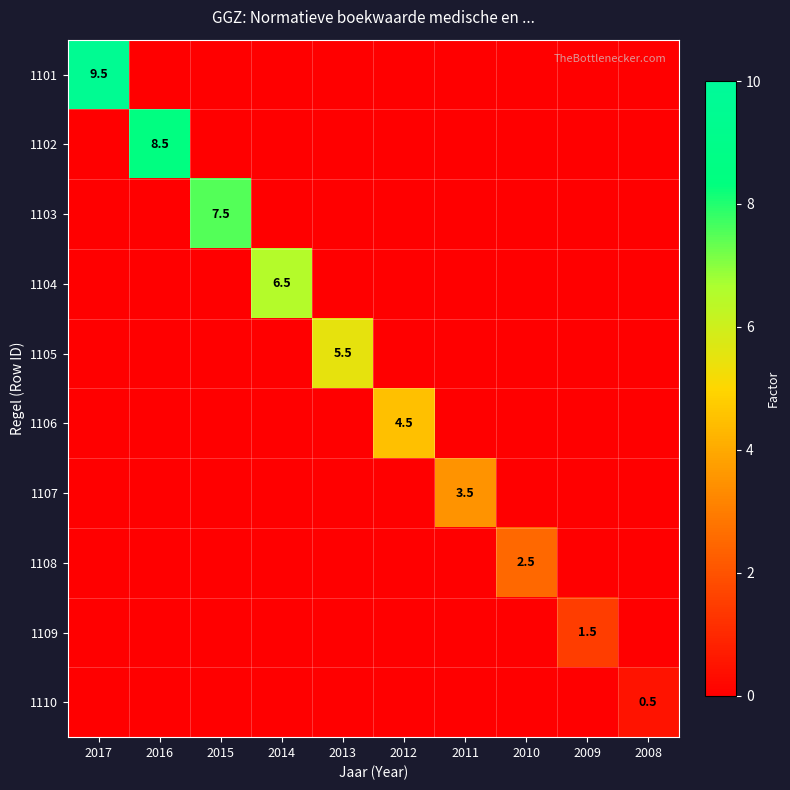

At which category does the chart reach its minimum across all series?

2016